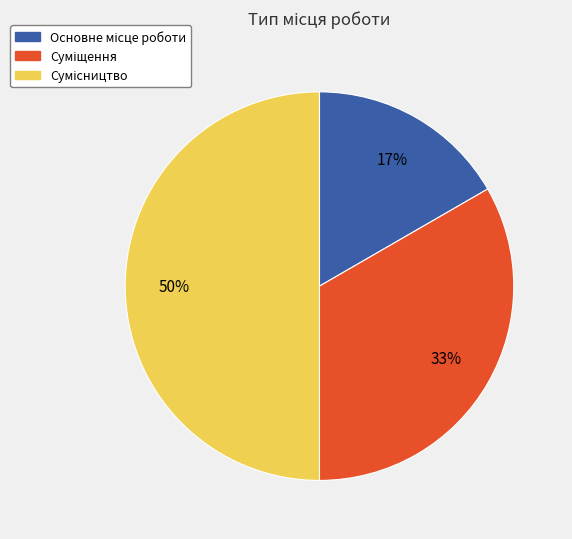

To the nearest percent, what is the difference between the largest and smallest slice percentages?

33%